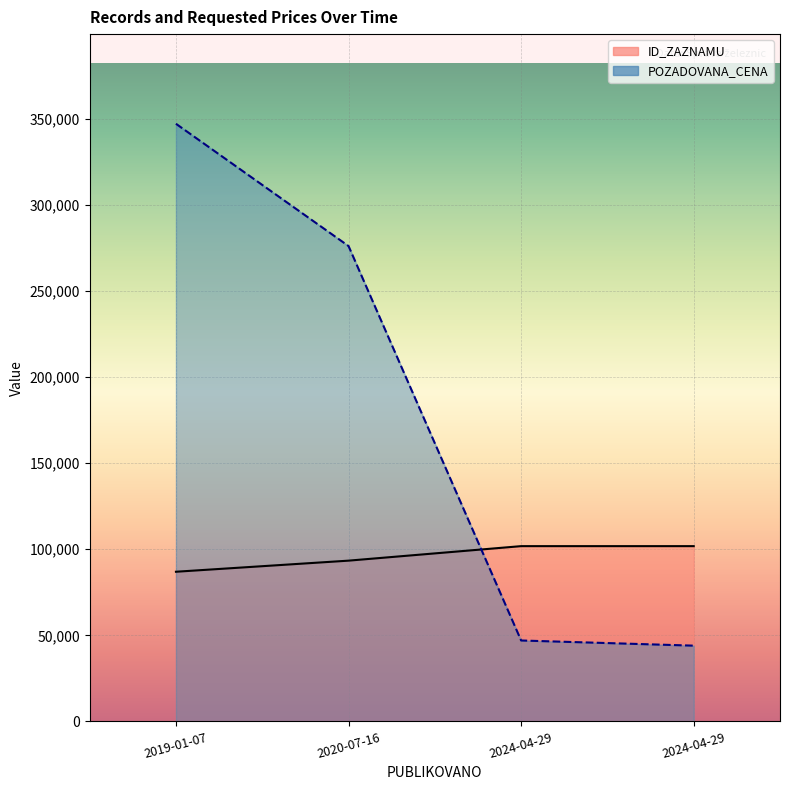

What is the maximum value for ID_ZAZNAMU?

101774